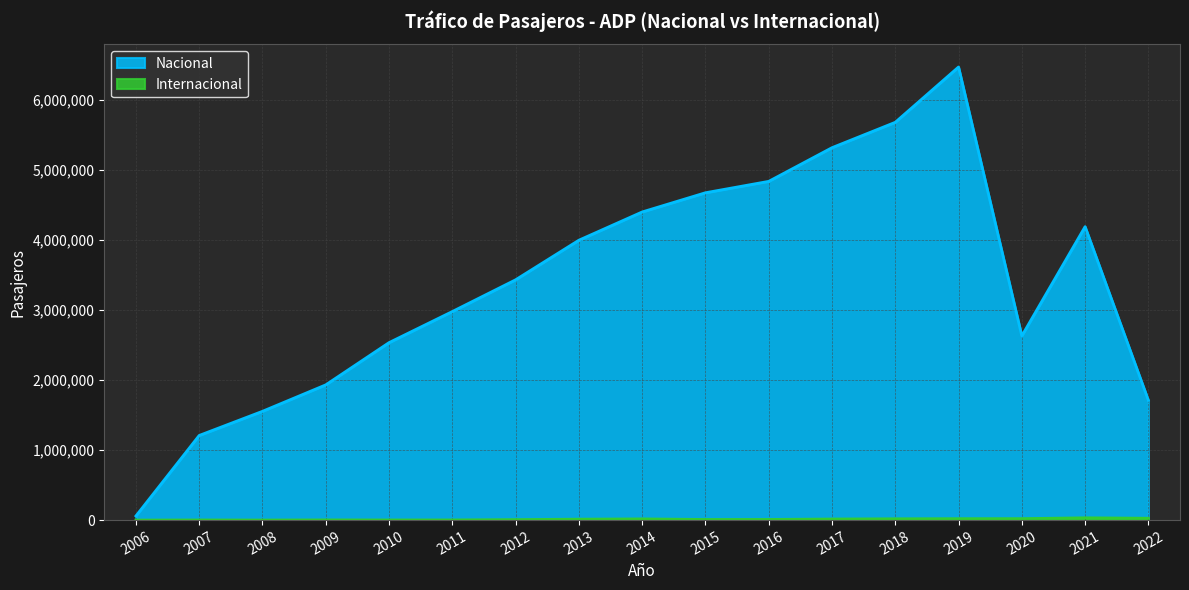

Which series has the largest total across all categories?

Nacional